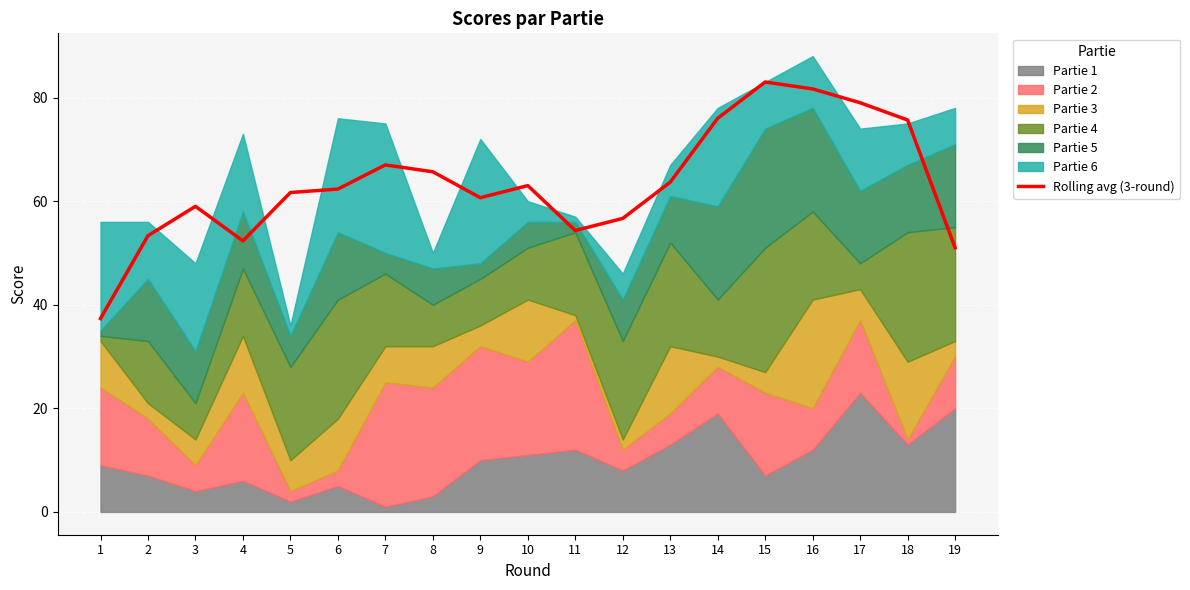

What is the difference between the second highest and second lowest values?

30.7